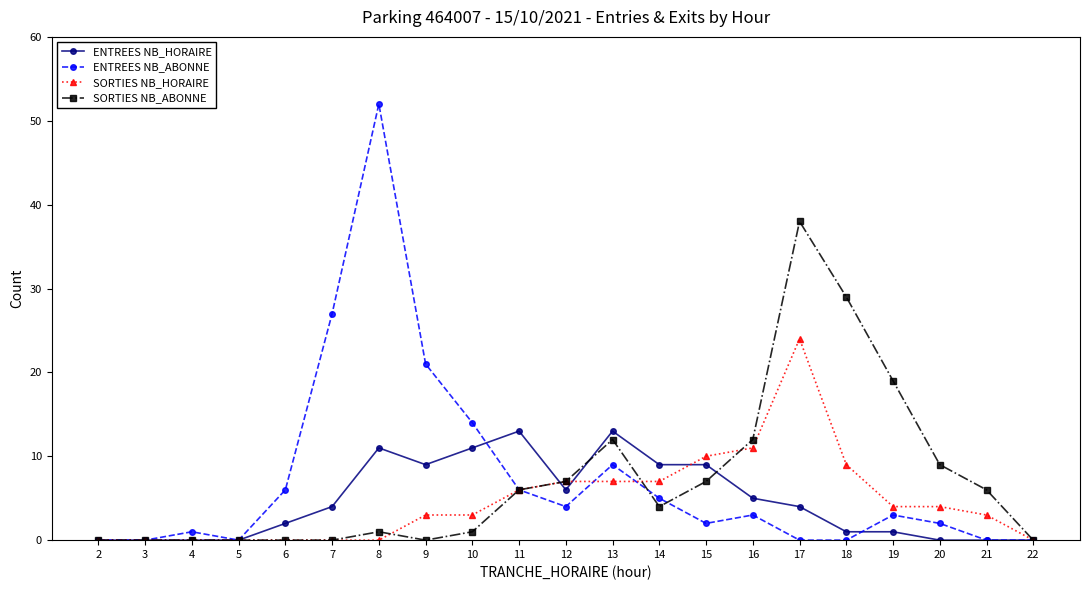

Count the number of categories in the chart.

21